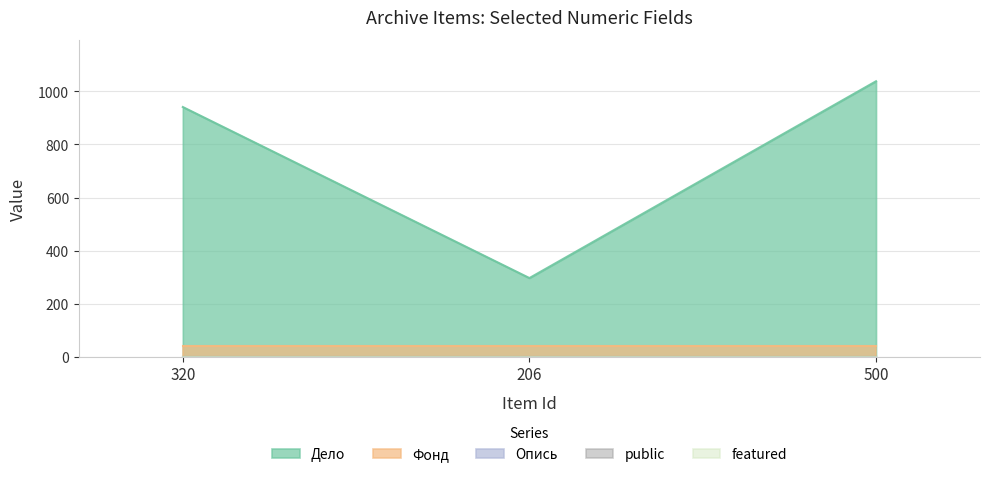

Reading left to right, list all the values displayed in this chart.

Дело: 941	297	1038
Фонд: 42	42	42
Опись: 1	1	1
public: 1	1	1
featured: 0	0	0